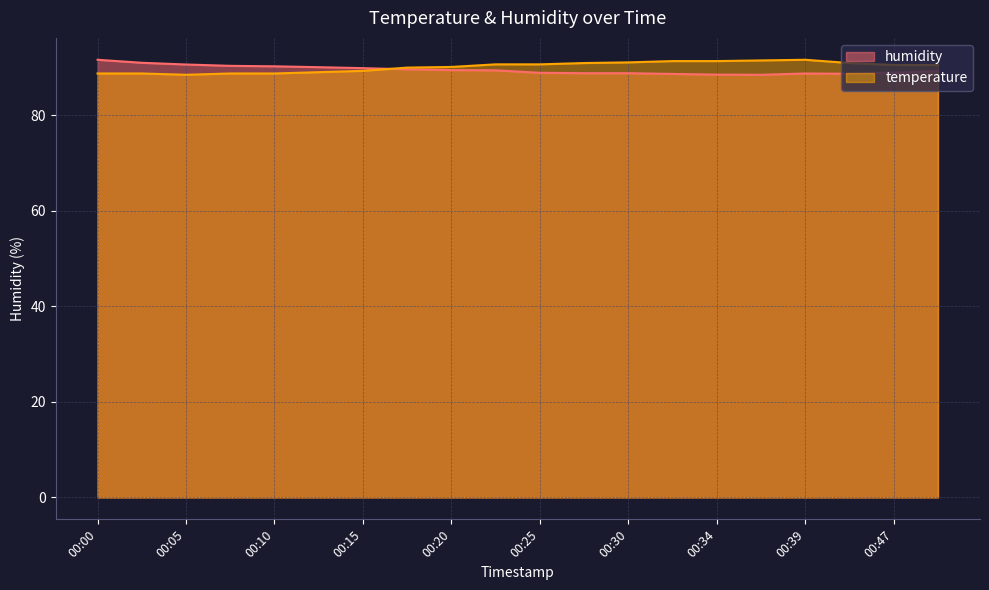

At 00:27, list the series in order from smallest to largest.

humidity, temperature